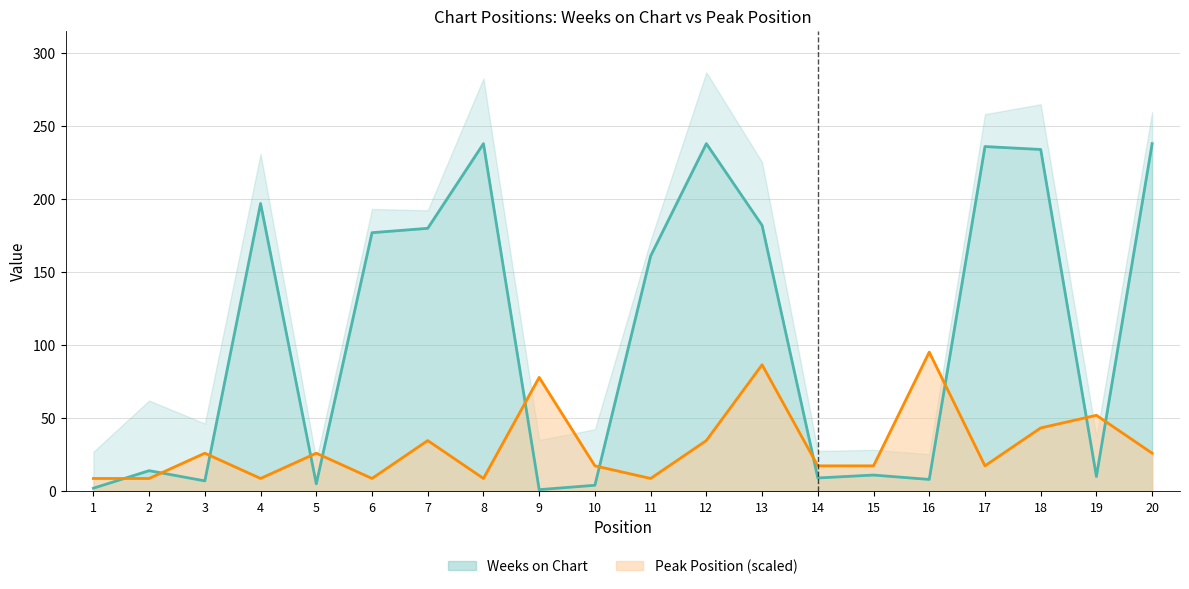

What is the difference between the maximum and minimum values in the Weeks on Chart series?

237.0